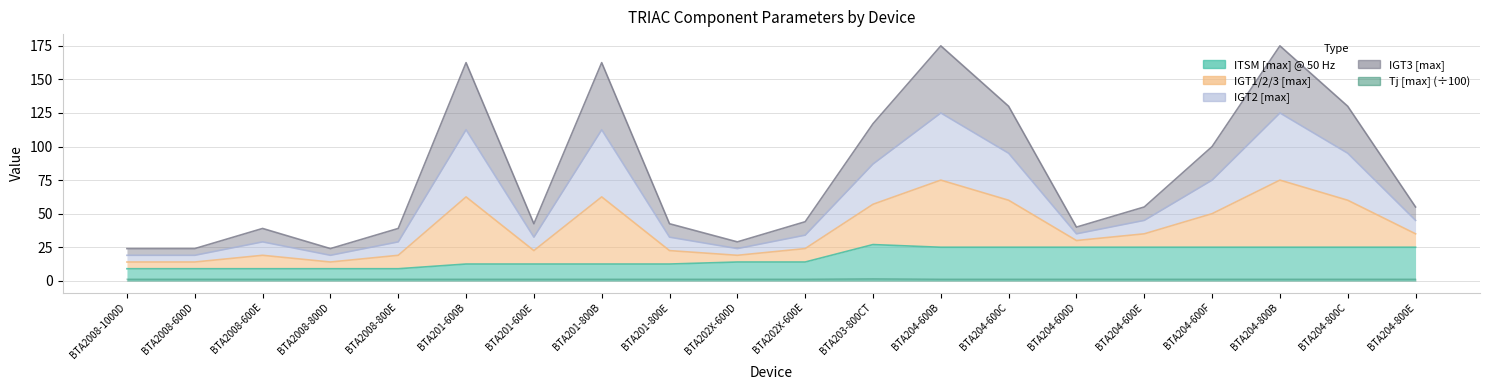

What is the difference between the highest and lowest values at BTA204-600C?

128.8